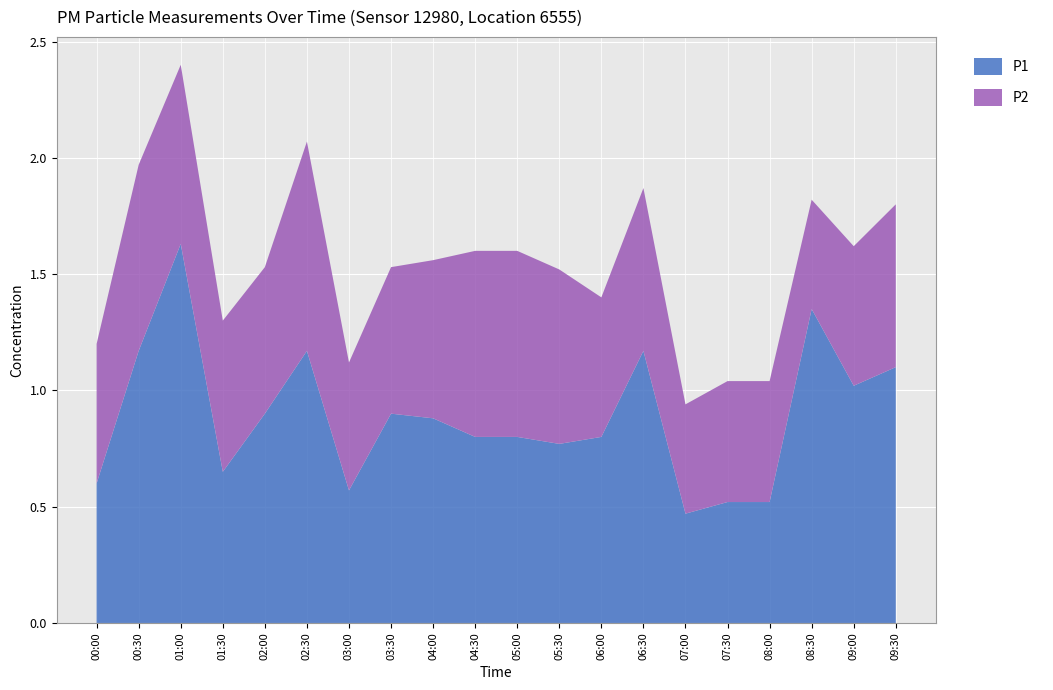

Reading right to left, what are all the values shown in this chart?

P1: 09:30=1.1	09:00=1.0	08:30=1.4	08:00=0.5	07:30=0.5	07:00=0.5	06:30=1.2	06:00=0.8	05:30=0.8	05:00=0.8	04:30=0.8	04:00=0.9	03:30=0.9	03:00=0.6	02:30=1.2	02:00=0.9	01:30=0.7	01:00=1.6	00:30=1.2	00:00=0.6
P2: 09:30=0.7	09:00=0.6	08:30=0.5	08:00=0.5	07:30=0.5	07:00=0.5	06:30=0.7	06:00=0.6	05:30=0.8	05:00=0.8	04:30=0.8	04:00=0.7	03:30=0.6	03:00=0.6	02:30=0.9	02:00=0.6	01:30=0.7	01:00=0.8	00:30=0.8	00:00=0.6